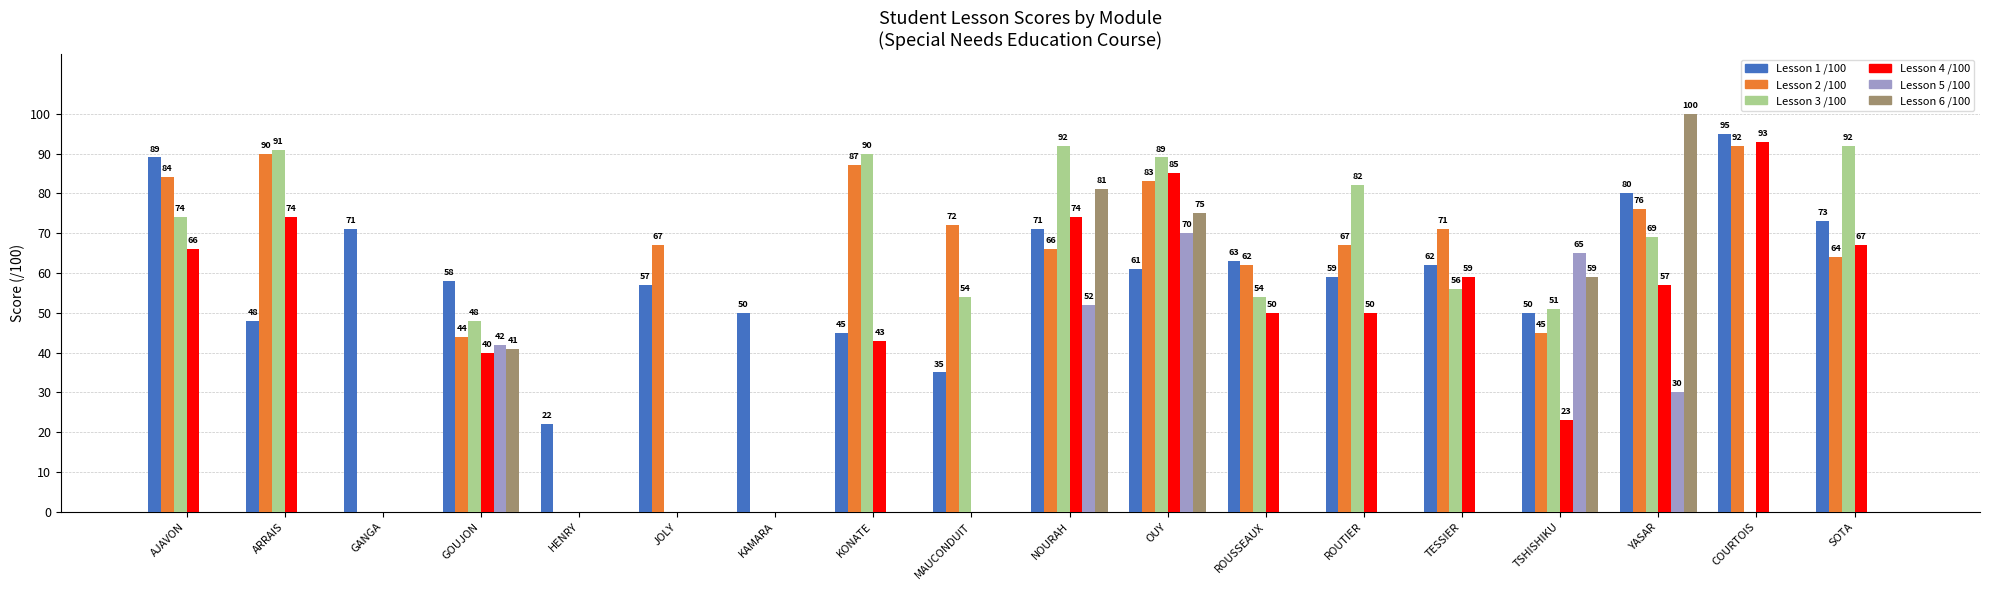

At which category is the sum across all series the highest?

OUY